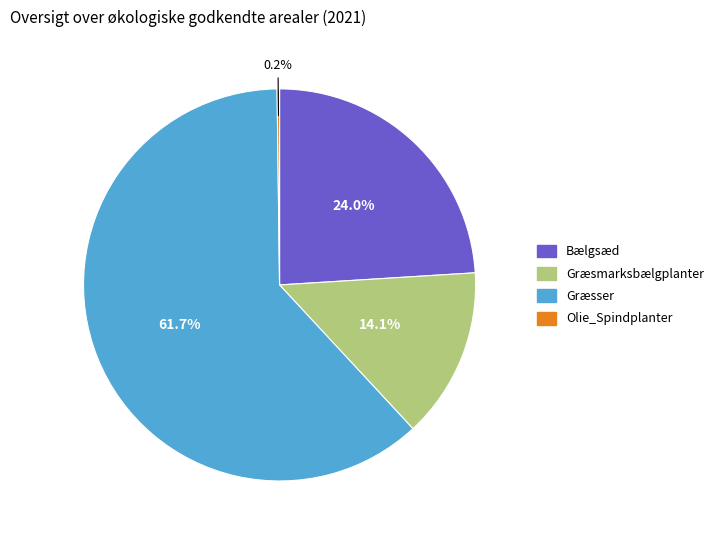

Does Græsser represent more than half of the total?

Yes